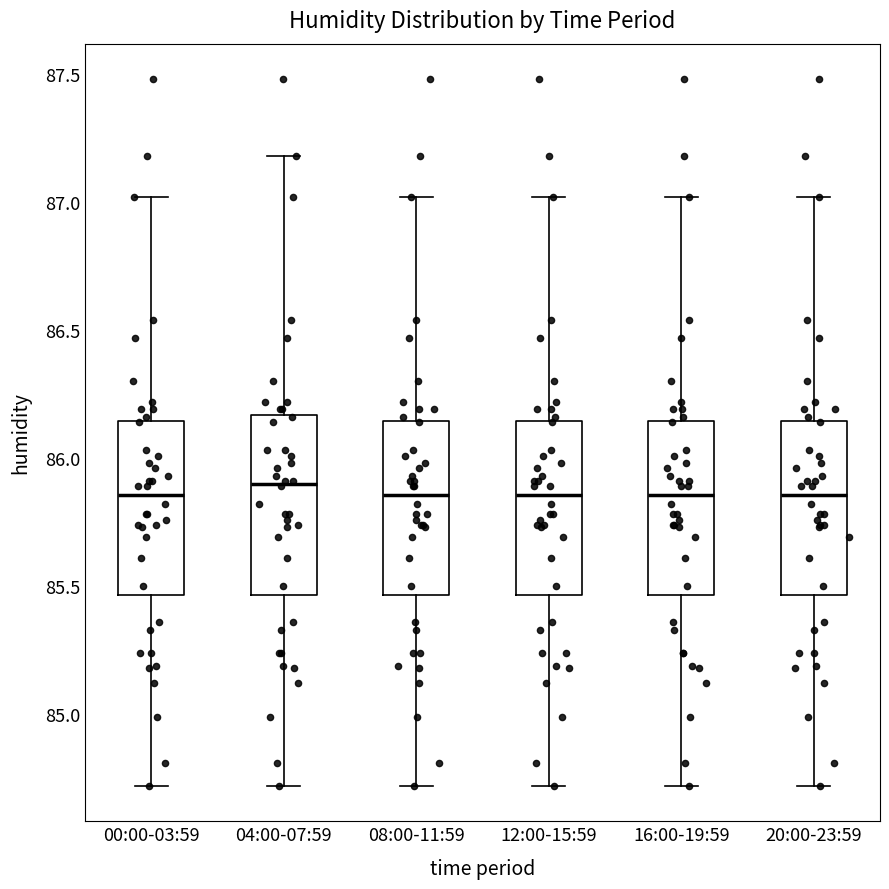

Where does the upper whisker of the box for 04:00-07:59 end on the y-axis? The values are not printed on the chart, so give them approximately, as read against the axis.

87.20